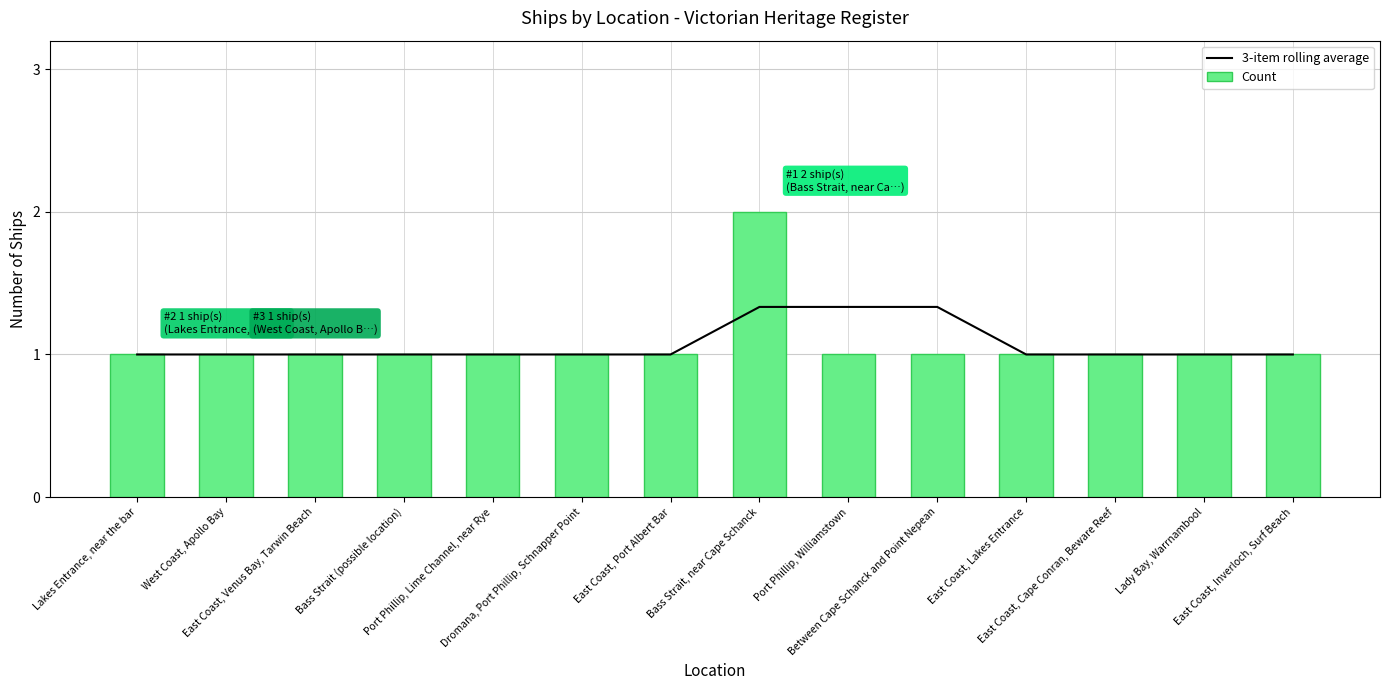

Rank the series at Port Phillip, Williamstown from highest to lowest value.

3-item rolling average, Count